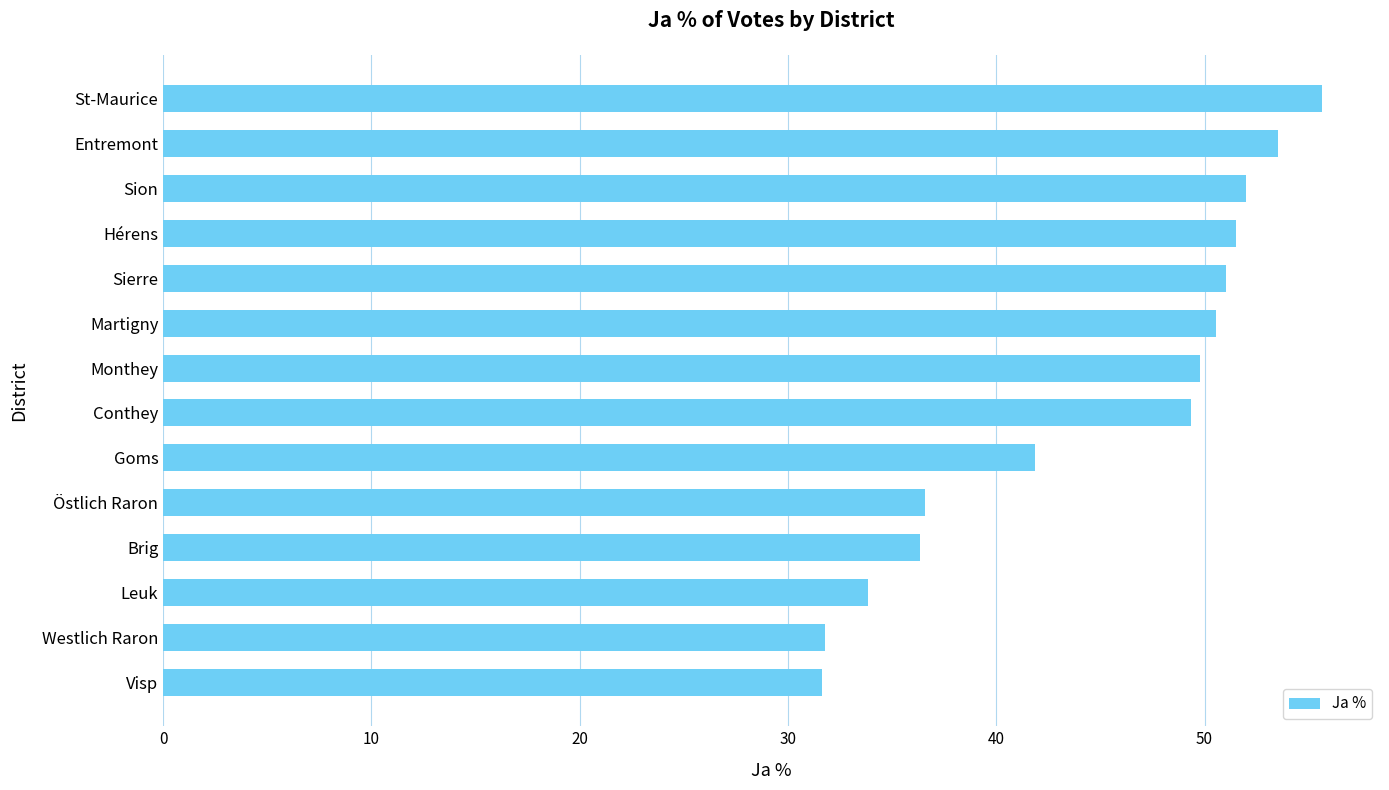

How many bars are there in total?

14